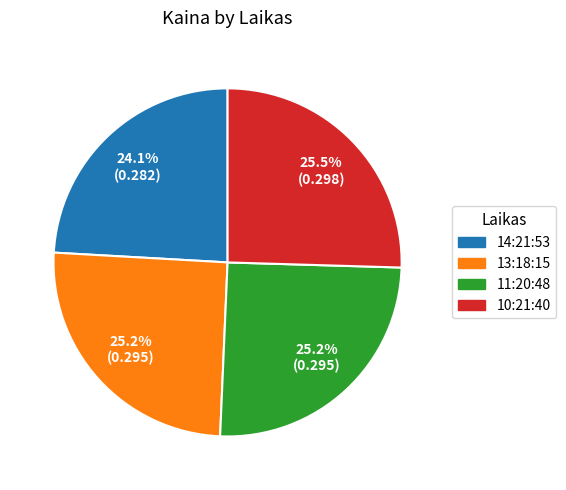

What percentage is NOT represented by 13:18:15?

74.8%